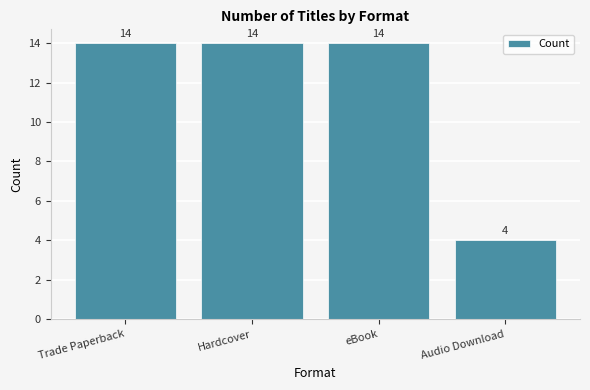

True or false: the data shows 14 at eBook.

True